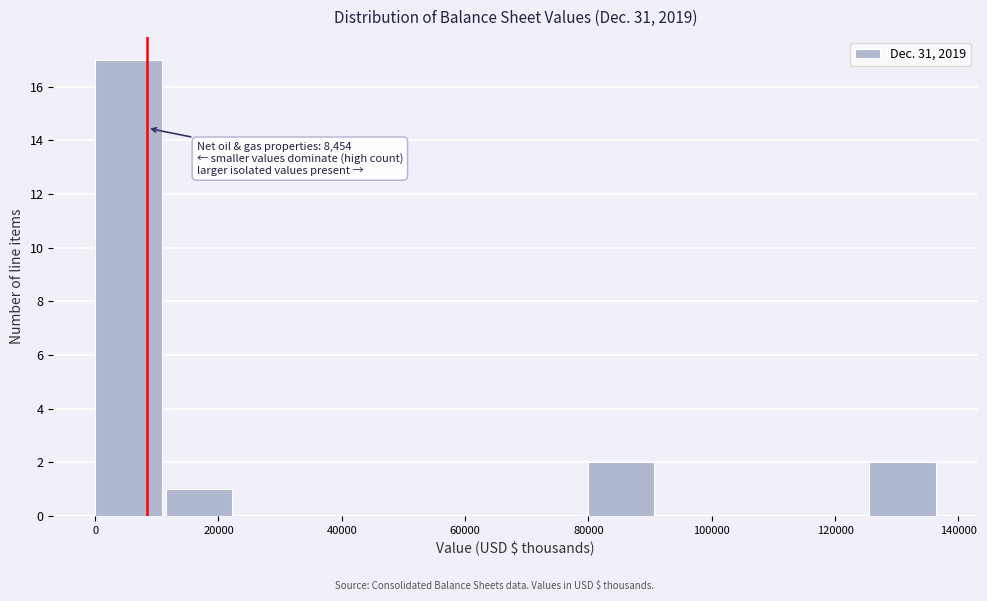

Which range on the x-axis has the tallest bar?

0 to 12000